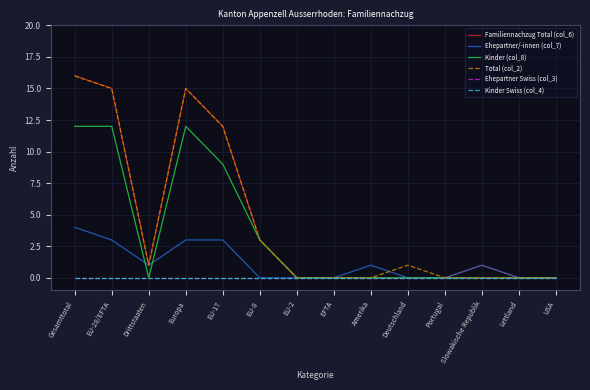

At which category is the sum across all series the highest?

Gesamttotal